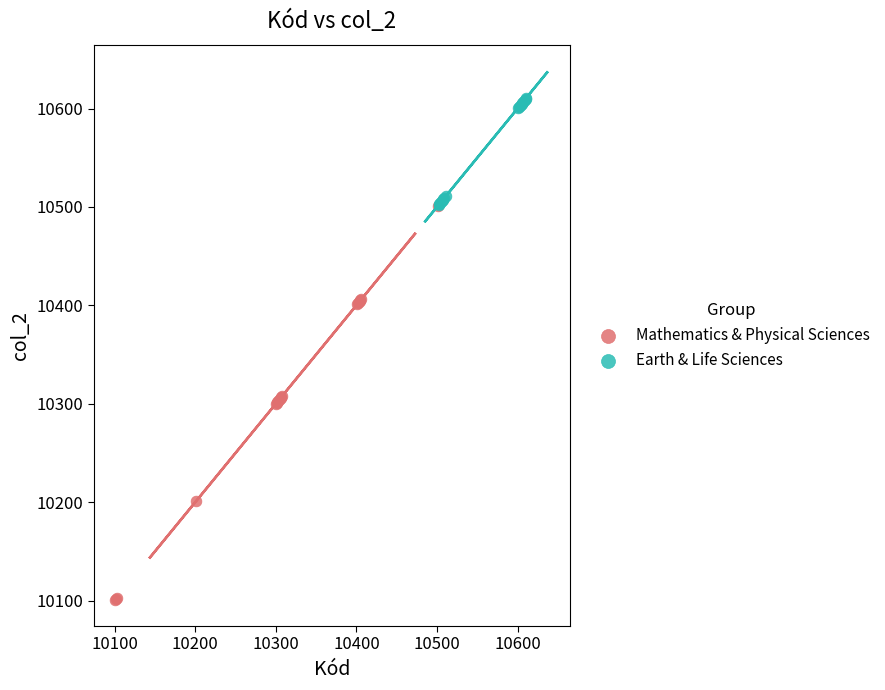

Which series reaches the minimum Y coordinate?

Mathematics & Physical Sciences